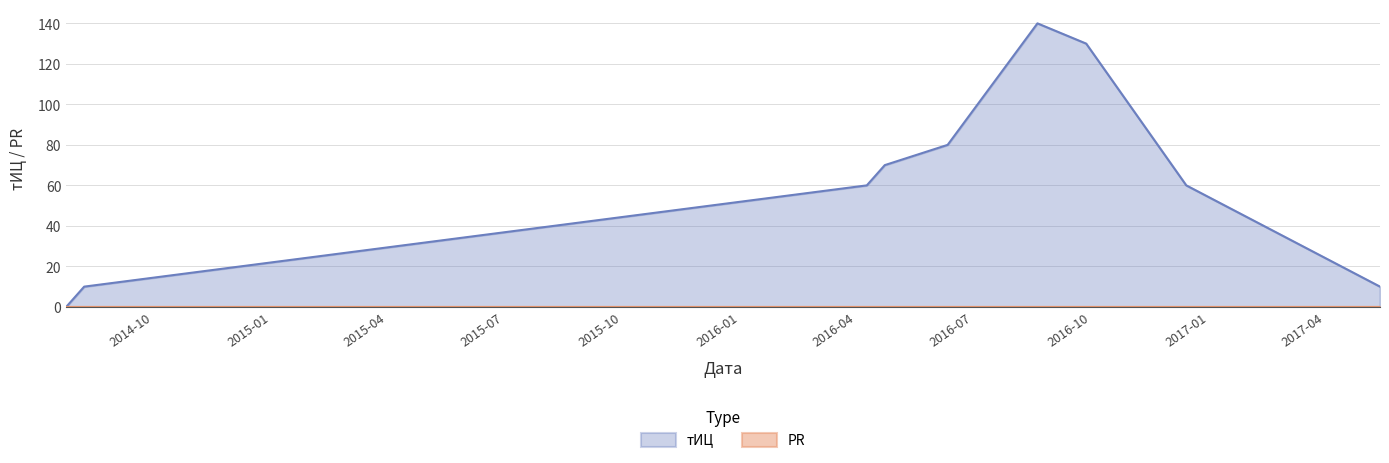

At which category does the chart reach its peak across all series?

2016-08-20